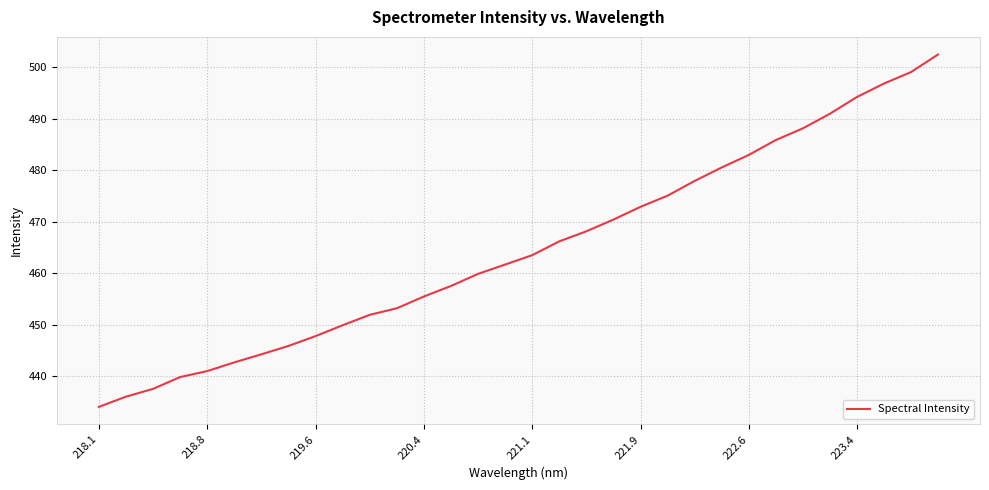

What is the sum of all values?

14874.1